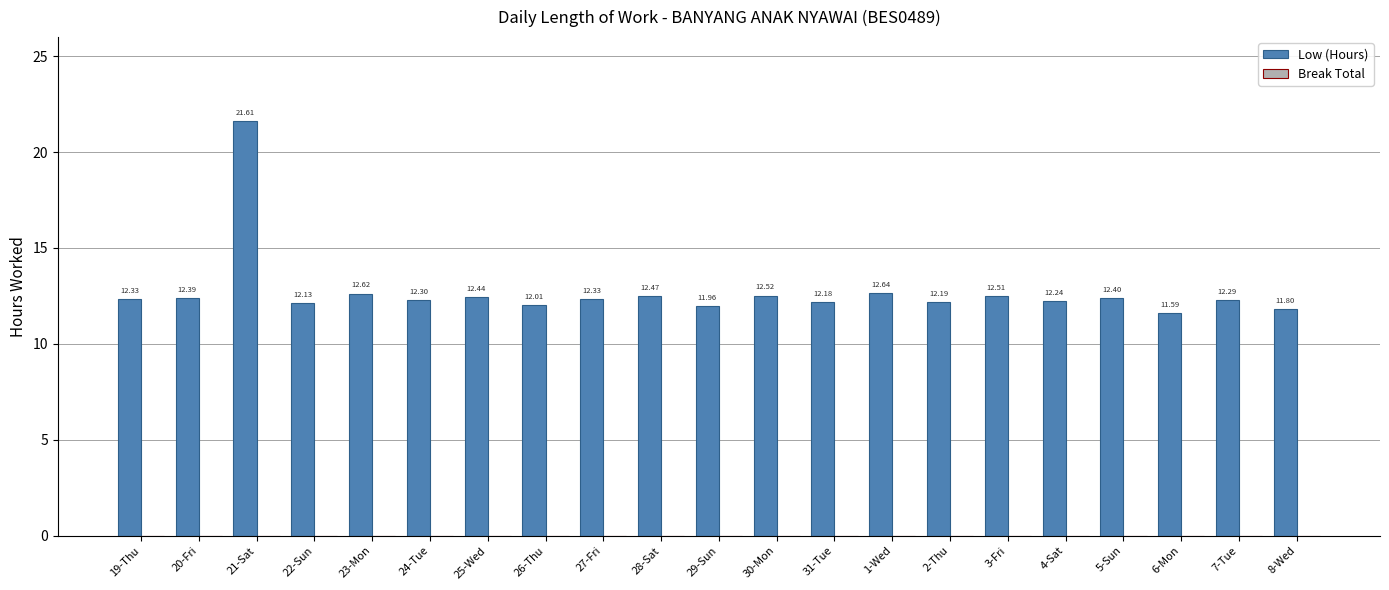

What is the sum of the values at 1-Wed and 29-Sun?

24.6